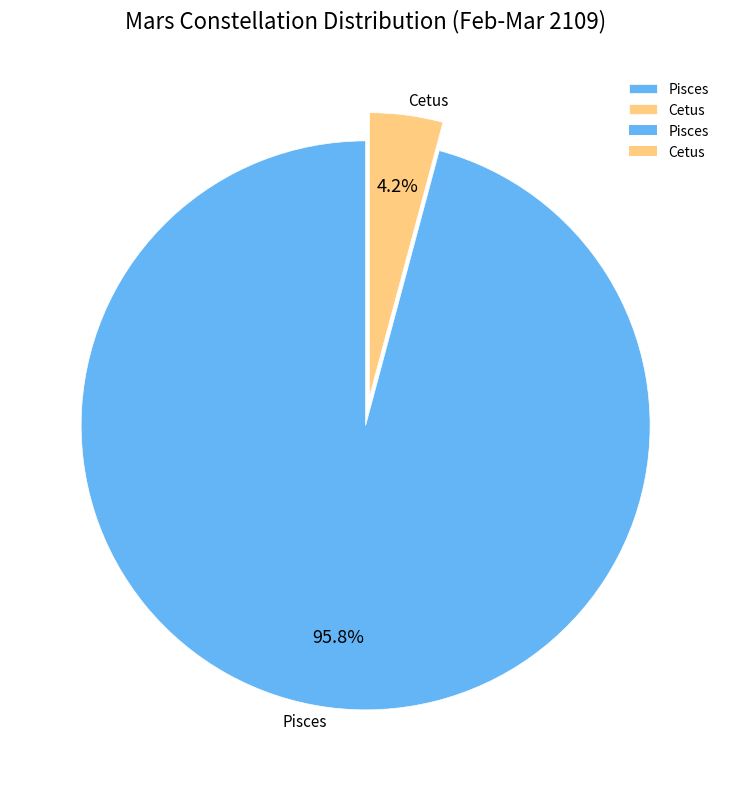

To the nearest percent, what percentage of the pie is Cetus?

4%